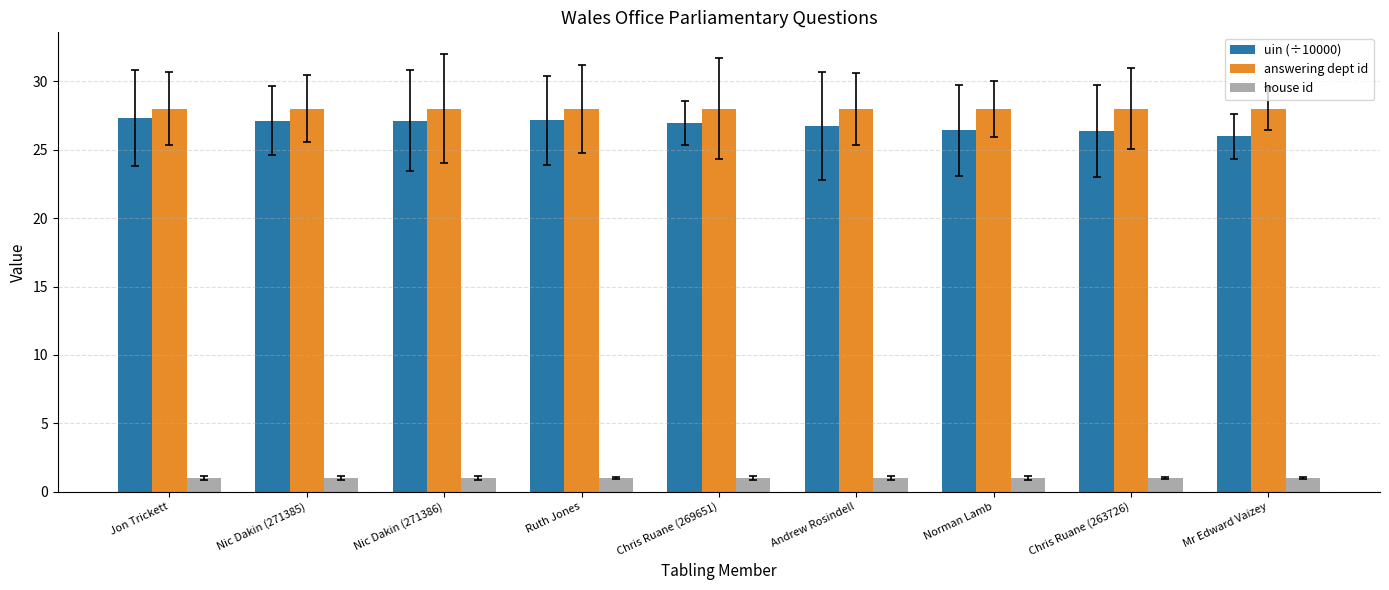

Between Nic Dakin (271385) and Chris Ruane (263726), which series saw the biggest shift?

uin (÷10000)